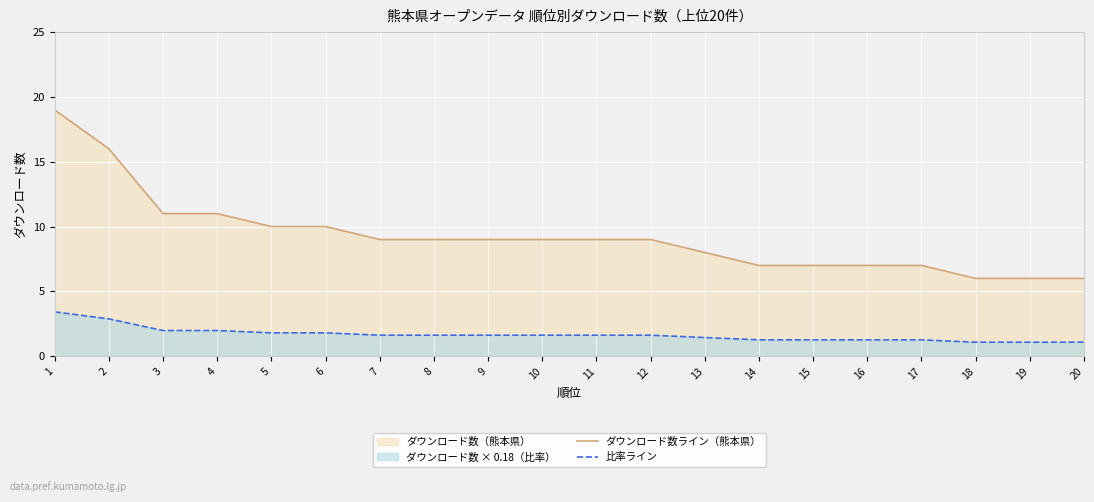

True or false: ダウンロード数ライン（熊本県） and 比率ライン intersect in this chart.

False